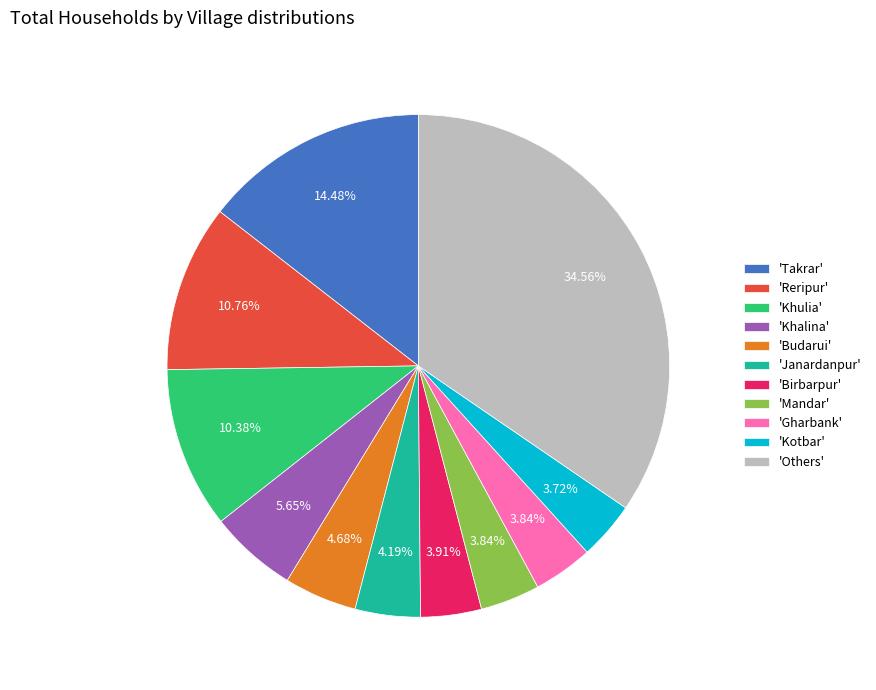

Which category has the biggest portion of the pie?

'Others'